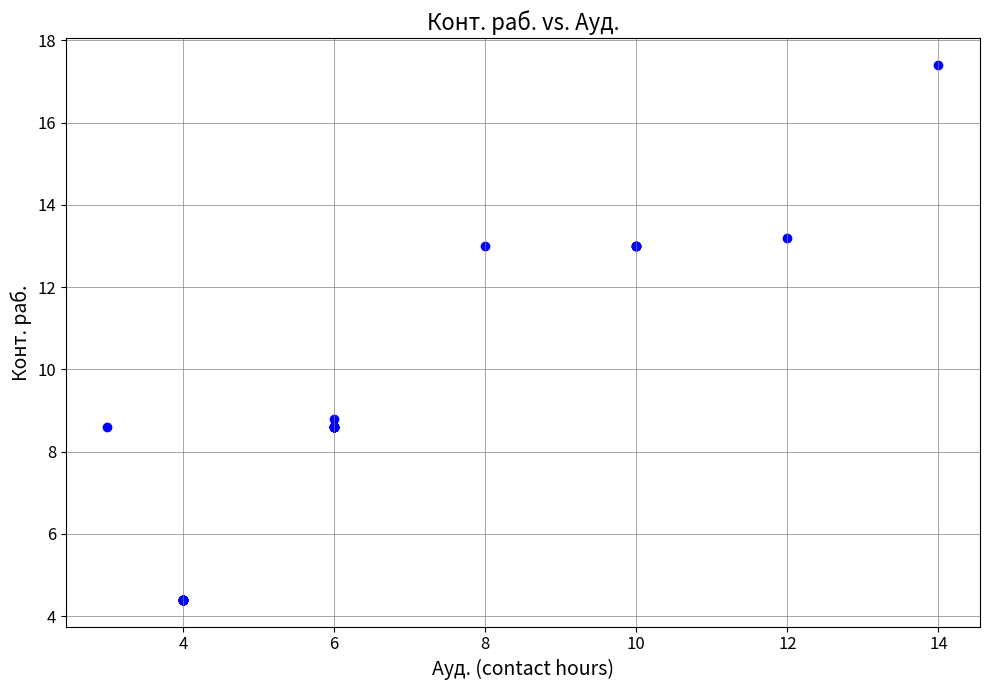

What Y value in the scatter plot is closest to 10?

8.8